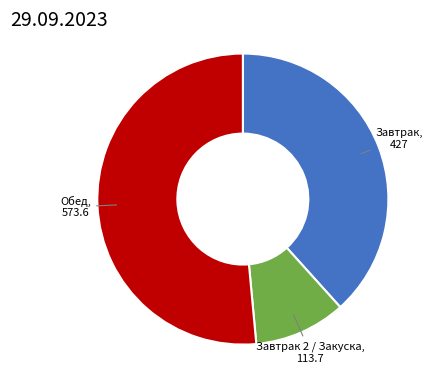

Count the number of slices in the pie.

3